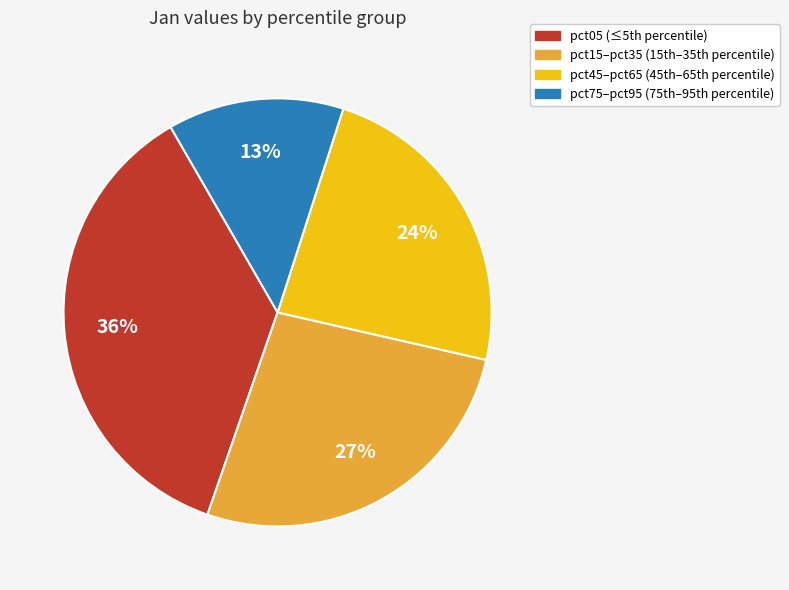

Rank the categories by value from highest to lowest.

pct05 (≤5th percentile), pct15–pct35 (15th–35th percentile), pct45–pct65 (45th–65th percentile), pct75–pct95 (75th–95th percentile)